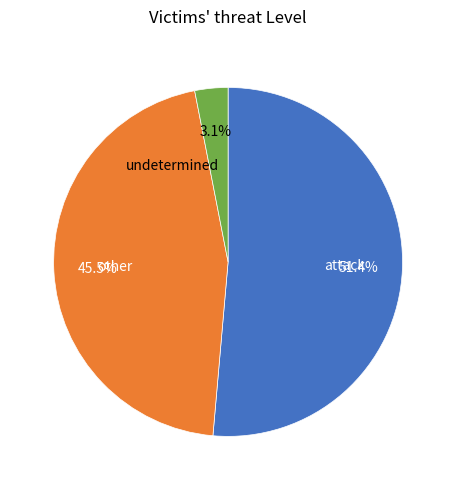

Approximately how many times larger is the value at attack compared to other?

1.1